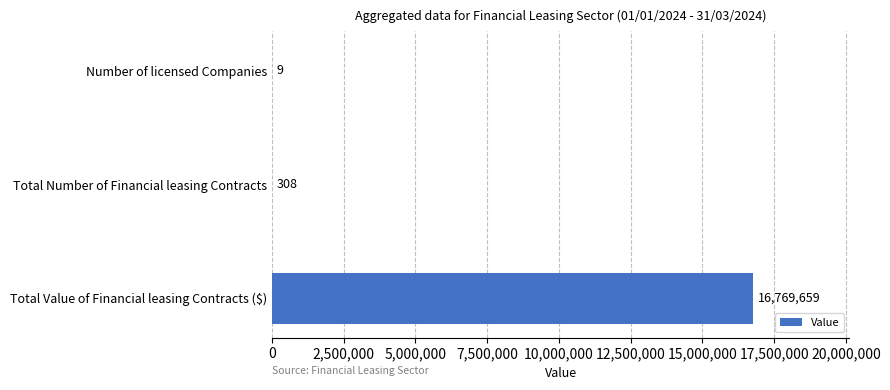

What is the change in value from Total Number of Financial leasing Contracts to Total Value of Financial leasing Contracts ($)?

+16769351